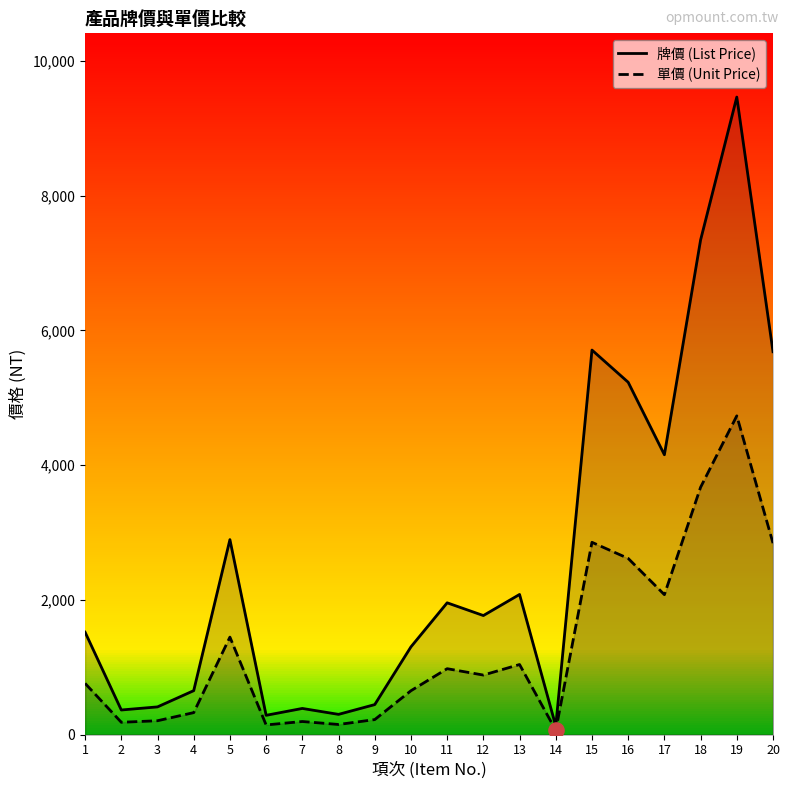

Which series has the largest total across all categories?

牌價 (List Price)